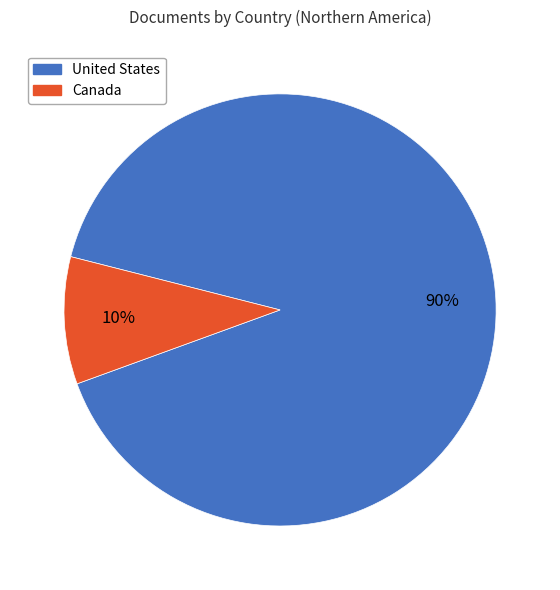

Is there a majority slice in this chart?

Yes